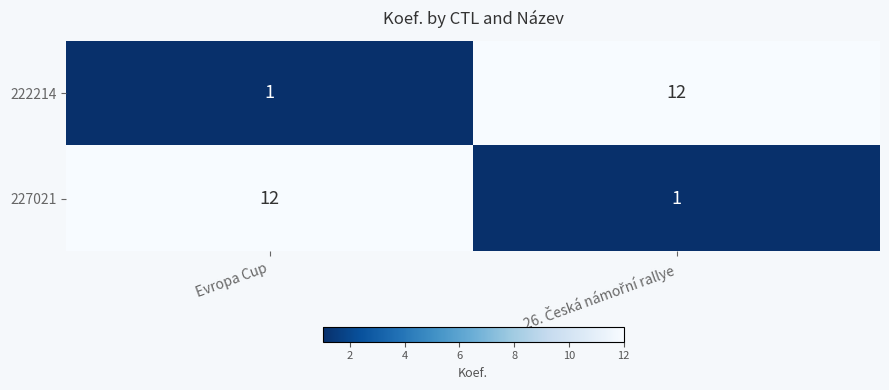

Reading left to right, transcribe all the data shown in this chart.

222214: 1	12
227021: 12	1